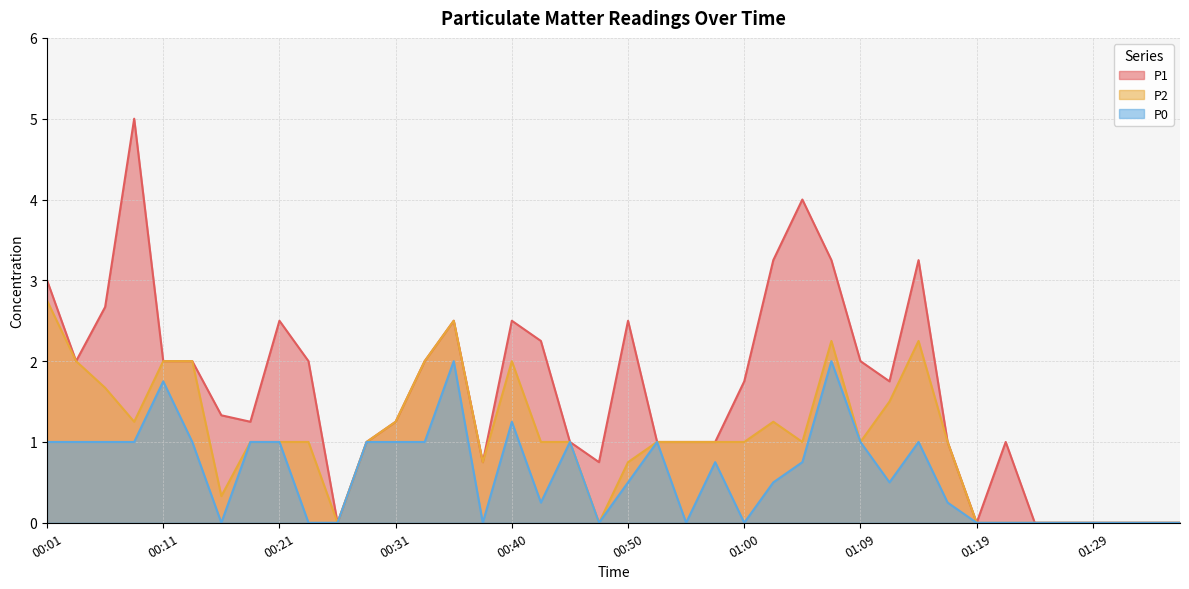

True or false: P0 and P1 cross at least once.

False